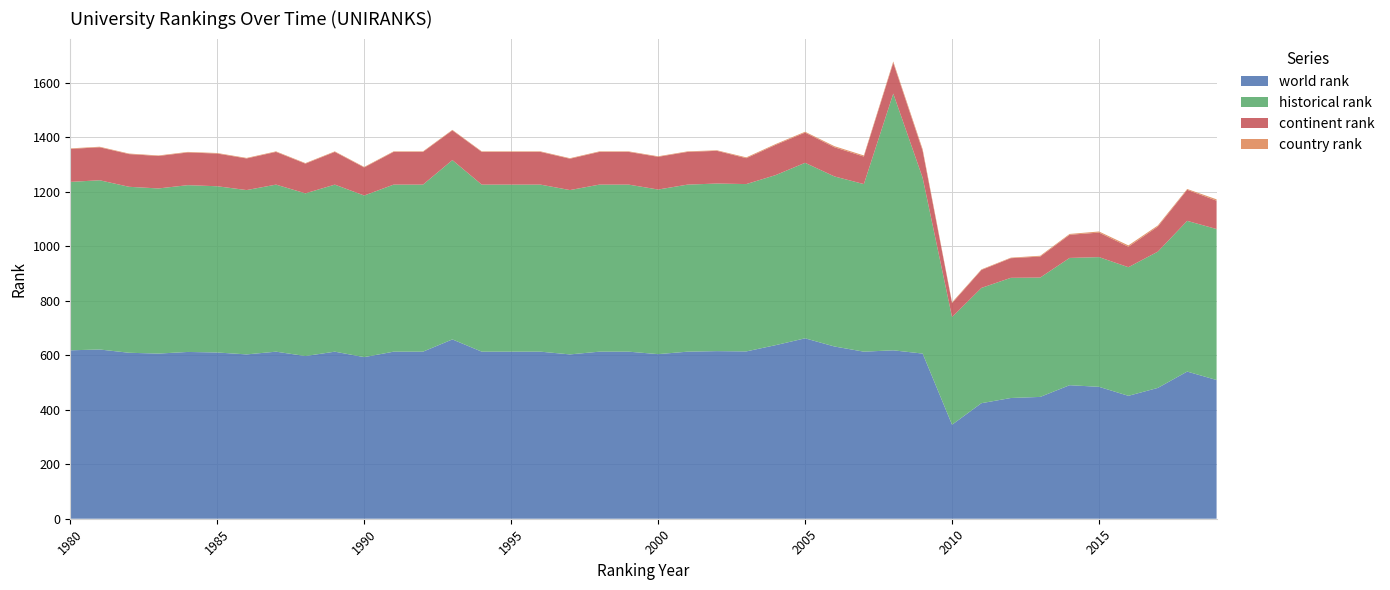

Reading right to left, transcribe all the data shown in this chart.

world rank: 2019=509	2018=540	2017=480	2016=451	2015=484	2014=490	2013=447	2012=443	2011=424	2010=345	2009=606	2008=618	2007=613	2006=632	2005=662	2004=637	2003=614	2002=615	2001=613	2000=604	1999=613	1998=613	1997=603	1996=613	1995=613	1994=613	1993=658	1992=613	1991=613	1990=593	1989=613	1988=597	1987=613	1986=603	1985=610	1984=612	1983=606	1982=609	1981=621	1980=618
historical rank: 2019=554	2018=553	2017=500	2016=472	2015=476	2014=467	2013=438	2012=441	2011=423	2010=395	2009=645	2008=942	2007=615	2006=624	2005=644	2004=624	2003=614	2002=615	2001=613	2000=604	1999=613	1998=613	1997=603	1996=613	1995=613	1994=613	1993=658	1992=613	1991=613	1990=593	1989=613	1988=597	1987=613	1986=603	1985=610	1984=612	1983=606	1982=609	1981=621	1980=618
continent rank: 2019=104	2018=114	2017=92	2016=75	2015=90	2014=85	2013=77	2012=72	2011=66	2010=51	2009=99	2008=113	2007=101	2006=107	2005=111	2004=111	2003=95	2002=120	2001=120	2000=120	1999=120	1998=120	1997=115	1996=120	1995=120	1994=120	1993=109	1992=120	1991=120	1990=103	1989=120	1988=109	1987=120	1986=116	1985=120	1984=120	1983=119	1982=120	1981=121	1980=121
country rank: 2019=5	2018=3	2017=4	2016=5	2015=4	2014=3	2013=3	2012=2	2011=2	2010=3	2009=6	2008=5	2007=4	2006=4	2005=3	2004=3	2003=3	2002=2	2001=2	2000=2	1999=2	1998=2	1997=2	1996=2	1995=2	1994=2	1993=2	1992=2	1991=2	1990=2	1989=2	1988=2	1987=2	1986=2	1985=2	1984=2	1983=2	1982=2	1981=2	1980=2